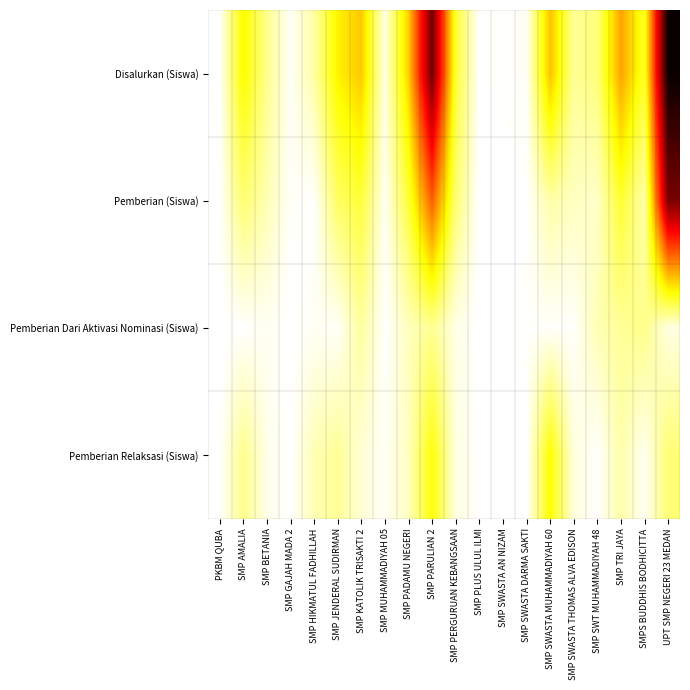

Reading left to right, extract all data points from this chart.

Disalurkan (Siswa): PKBM QUBA=0.0	SMP AMALIA=0.3	SMP BETANIA=0.1	SMP GAJAH MADA 2=0.0	SMP HIKMATUL FADHILLAH=0.1	SMP JENDERAL SUDIRMAN=0.3	SMP KATOLIK TRISAKTI 2=0.3	SMP MUHAMMADIYAH 05=0.0	SMP PADAMU NEGERI=0.3	SMP PARULIAN 2=0.8	SMP PERGURUAN KEBANGSAAN=0.2	SMP PLUS ULUL ILMI=0.0	SMP SWASTA AN NIZAM=0.0	SMP SWASTA DARMA SAKTI=0.0	SMP SWASTA MUHAMMADIYAH 60=0.3	SMP SWASTA THOMAS ALVA EDISON=0.1	SMP SWT MUHAMMADIYAH 48=0.1	SMP TRI JAYA=0.4	SMPS BUDDHIS BODHICITTA=0.2	UPT SMP NEGERI 23 MEDAN=1.0
Pemberian (Siswa): PKBM QUBA=0.0	SMP AMALIA=0.1	SMP BETANIA=0.1	SMP GAJAH MADA 2=0.0	SMP HIKMATUL FADHILLAH=0.0	SMP JENDERAL SUDIRMAN=0.2	SMP KATOLIK TRISAKTI 2=0.2	SMP MUHAMMADIYAH 05=0.0	SMP PADAMU NEGERI=0.2	SMP PARULIAN 2=0.5	SMP PERGURUAN KEBANGSAAN=0.1	SMP PLUS ULUL ILMI=0.0	SMP SWASTA AN NIZAM=0.0	SMP SWASTA DARMA SAKTI=0.0	SMP SWASTA MUHAMMADIYAH 60=0.1	SMP SWASTA THOMAS ALVA EDISON=0.1	SMP SWT MUHAMMADIYAH 48=0.1	SMP TRI JAYA=0.2	SMPS BUDDHIS BODHICITTA=0.1	UPT SMP NEGERI 23 MEDAN=0.8
Pemberian Dari Aktivasi Nominasi (Siswa): PKBM QUBA=0.0	SMP AMALIA=0.0	SMP BETANIA=0.0	SMP GAJAH MADA 2=0.0	SMP HIKMATUL FADHILLAH=0.0	SMP JENDERAL SUDIRMAN=0.0	SMP KATOLIK TRISAKTI 2=0.1	SMP MUHAMMADIYAH 05=0.0	SMP PADAMU NEGERI=0.1	SMP PARULIAN 2=0.1	SMP PERGURUAN KEBANGSAAN=0.0	SMP PLUS ULUL ILMI=0.0	SMP SWASTA AN NIZAM=0.0	SMP SWASTA DARMA SAKTI=0.0	SMP SWASTA MUHAMMADIYAH 60=0.0	SMP SWASTA THOMAS ALVA EDISON=0.0	SMP SWT MUHAMMADIYAH 48=0.1	SMP TRI JAYA=0.1	SMPS BUDDHIS BODHICITTA=0.1	UPT SMP NEGERI 23 MEDAN=0.0
Pemberian Relaksasi (Siswa): PKBM QUBA=0.0	SMP AMALIA=0.1	SMP BETANIA=0.0	SMP GAJAH MADA 2=0.0	SMP HIKMATUL FADHILLAH=0.1	SMP JENDERAL SUDIRMAN=0.1	SMP KATOLIK TRISAKTI 2=0.0	SMP MUHAMMADIYAH 05=0.0	SMP PADAMU NEGERI=0.1	SMP PARULIAN 2=0.2	SMP PERGURUAN KEBANGSAAN=0.0	SMP PLUS ULUL ILMI=0.0	SMP SWASTA AN NIZAM=0.0	SMP SWASTA DARMA SAKTI=0.0	SMP SWASTA MUHAMMADIYAH 60=0.3	SMP SWASTA THOMAS ALVA EDISON=0.0	SMP SWT MUHAMMADIYAH 48=0.0	SMP TRI JAYA=0.1	SMPS BUDDHIS BODHICITTA=0.0	UPT SMP NEGERI 23 MEDAN=0.1